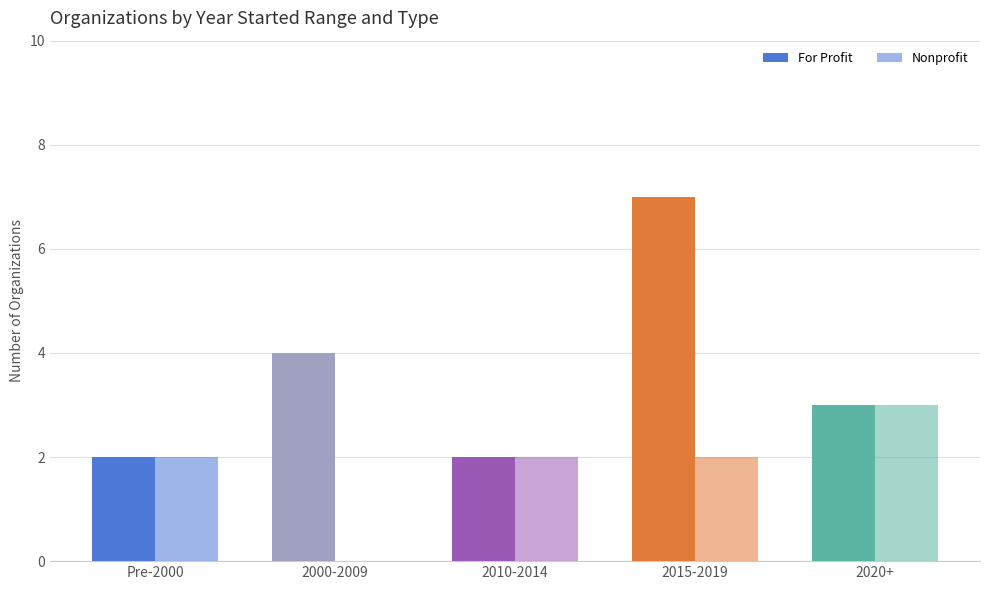

Rank the series by their average value, from lowest to highest.

Nonprofit, For Profit